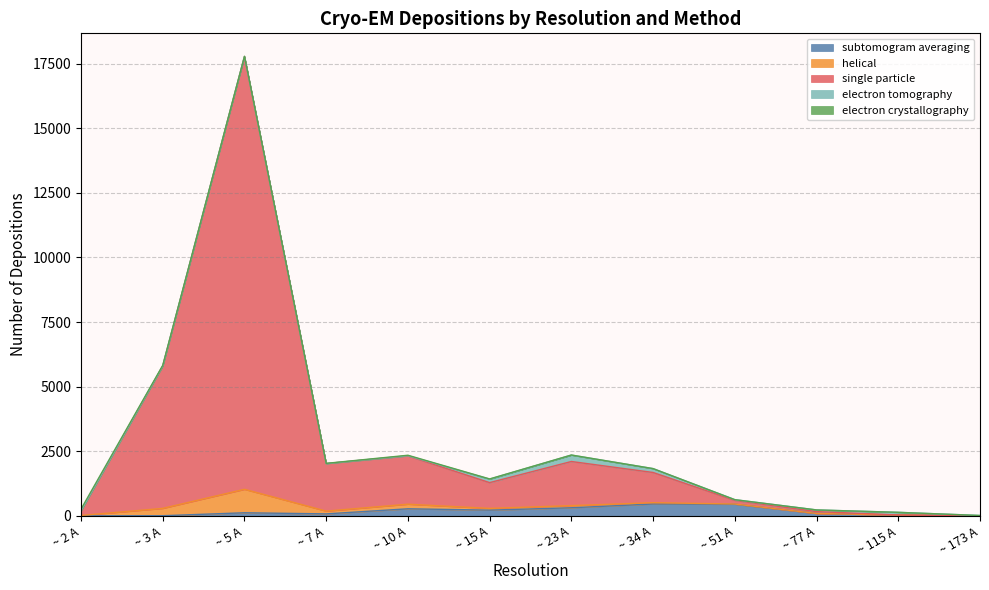

What is the difference between the highest and lowest values at ~ 7 A?

1955